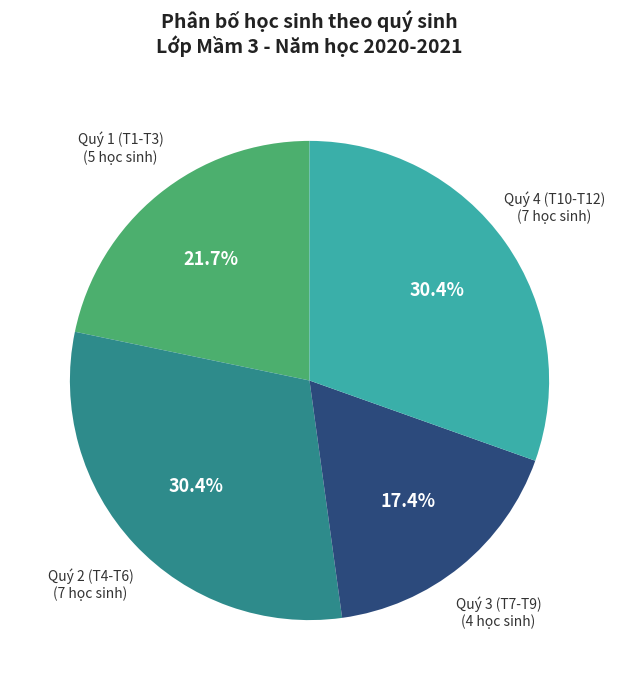

Is Quý 4 (T10-T12) the majority of the pie?

No